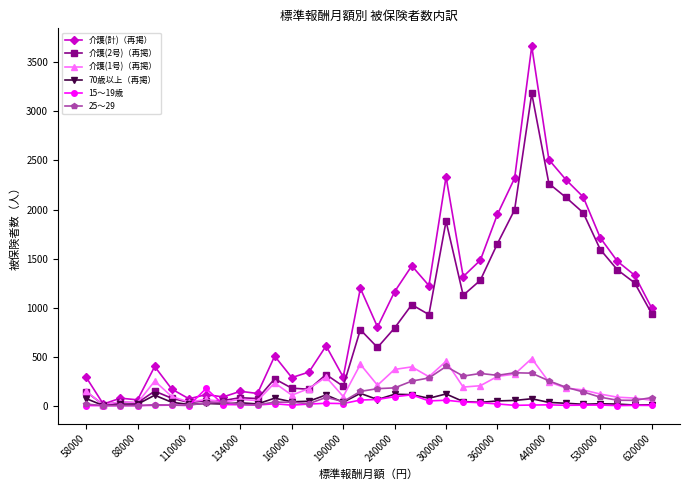

What is the maximum value shown in the chart?

3664